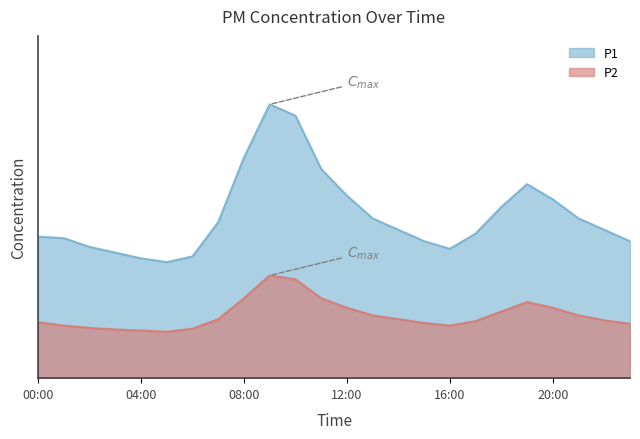

How many lines are shown in the chart?

2